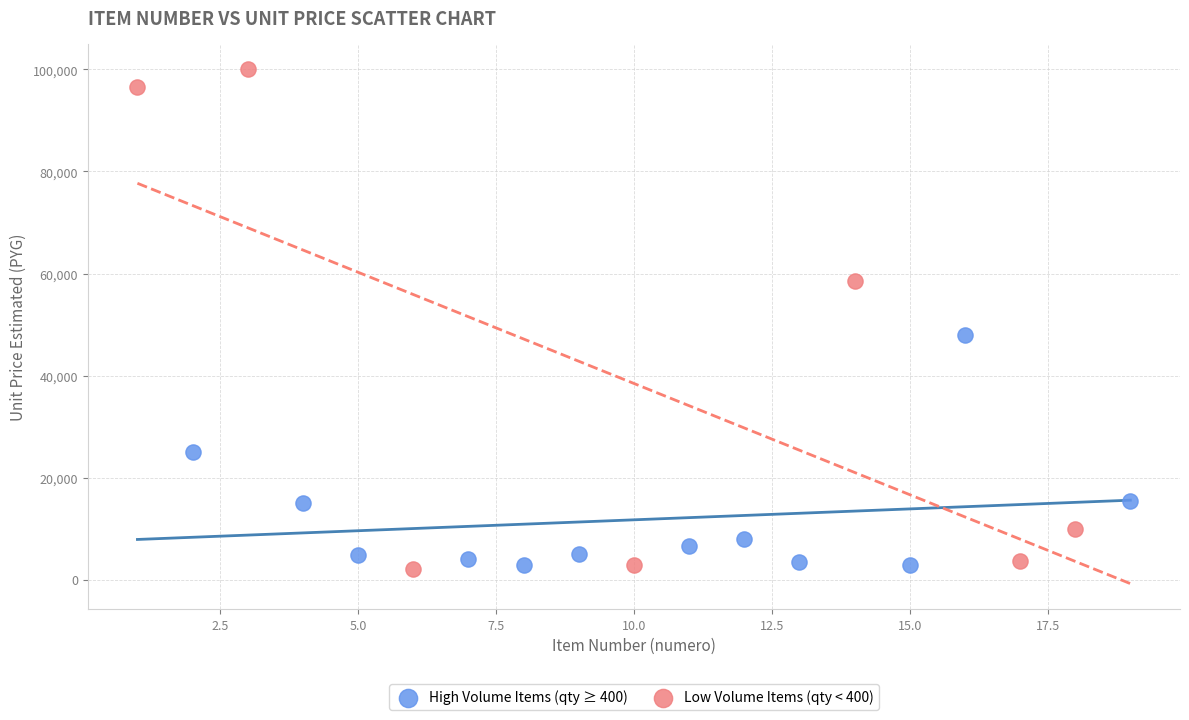

Which series has the widest spread of Y values?

Low Volume Items (qty < 400)